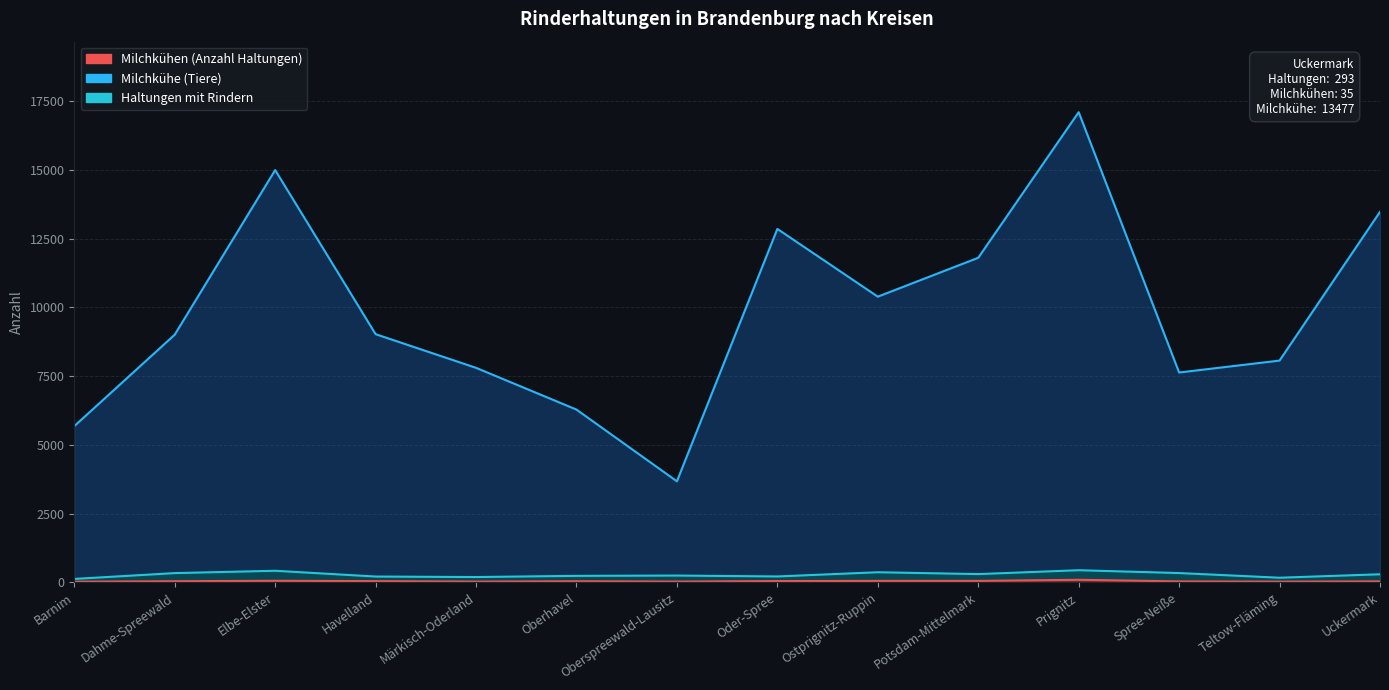

Which category has the highest value across all series?

Prignitz